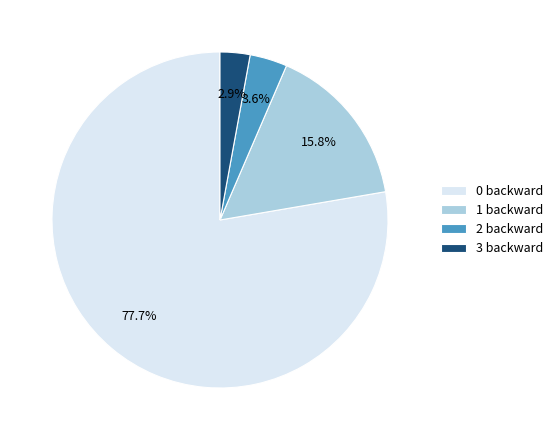

Combined, do 3 backward and 2 backward account for over 50%?

No